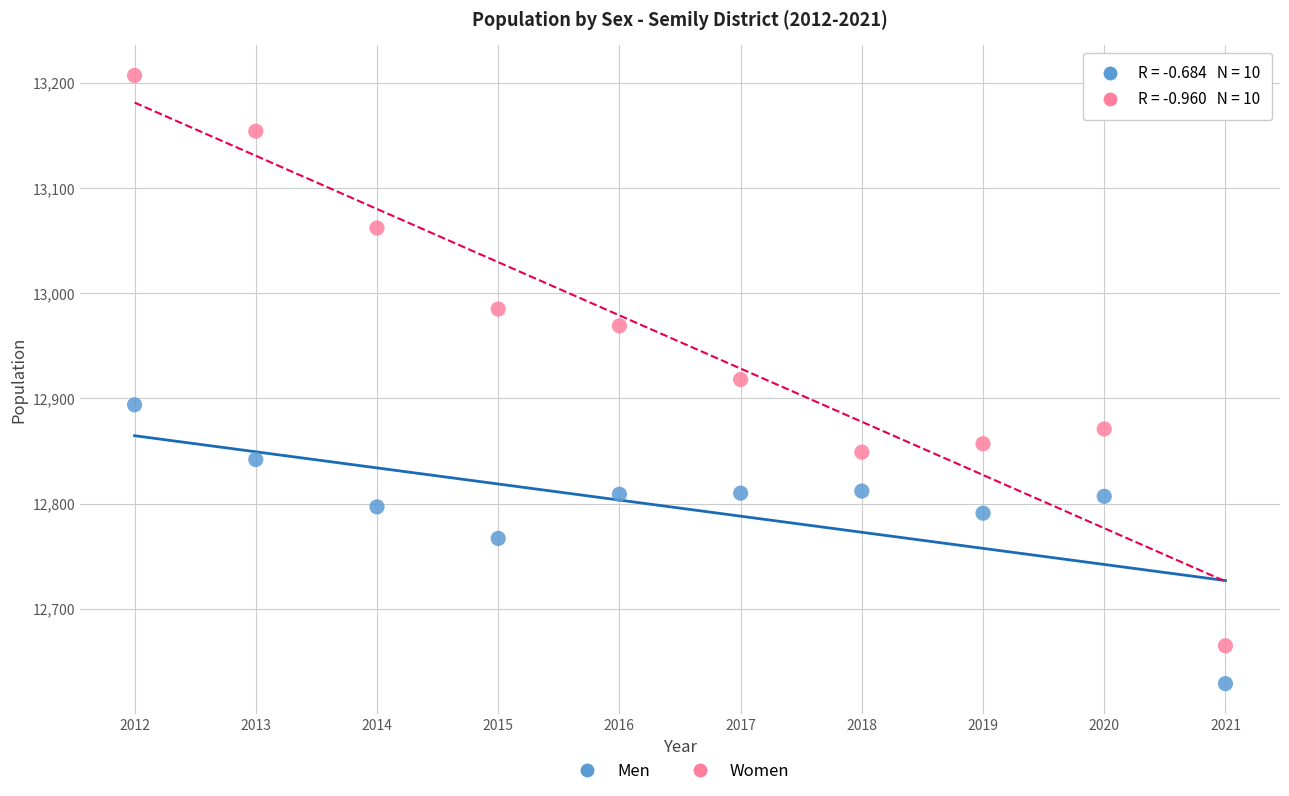

Which series has the largest Y range (max minus min)?

Women